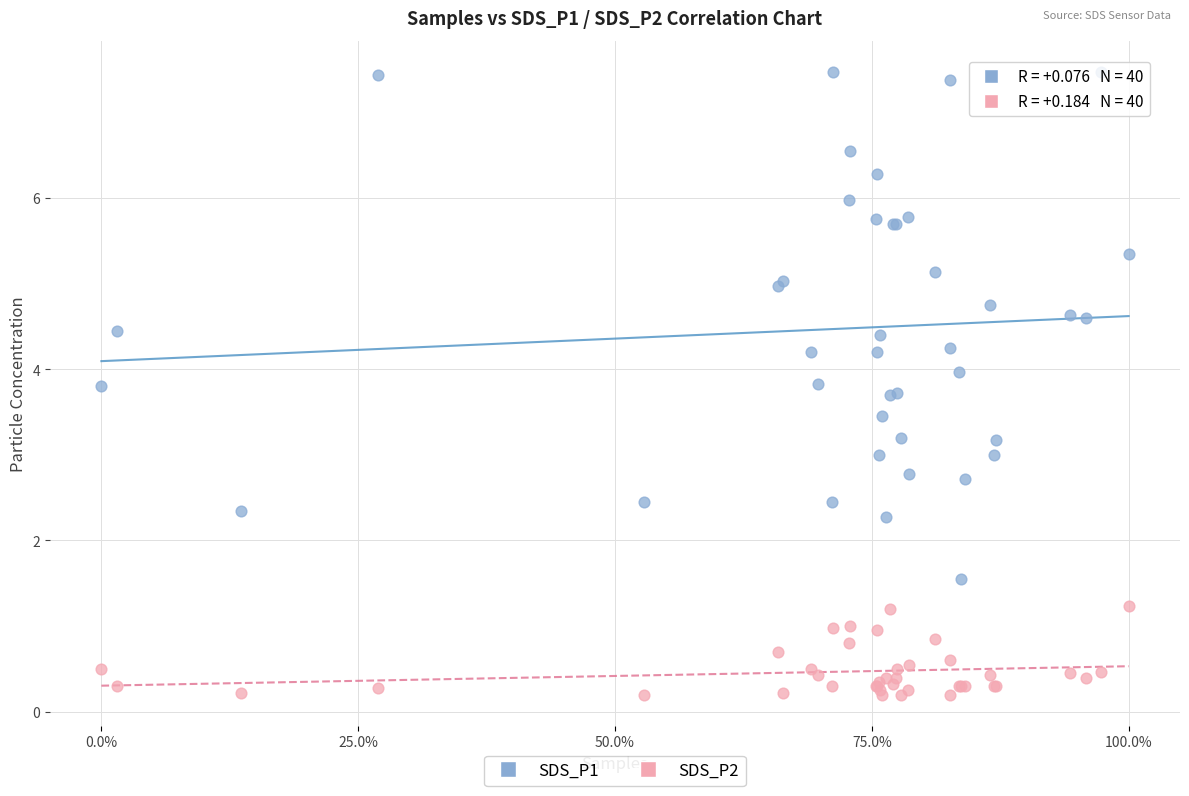

Which series reaches the minimum Y coordinate?

SDS_P2